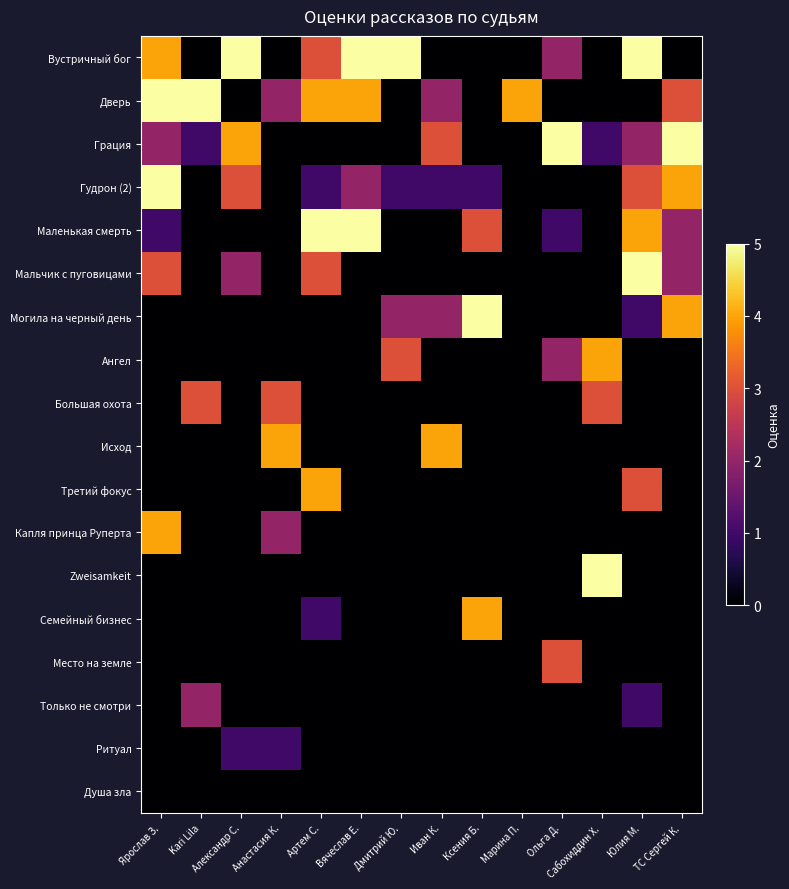

How many categories are shown in the chart?

14